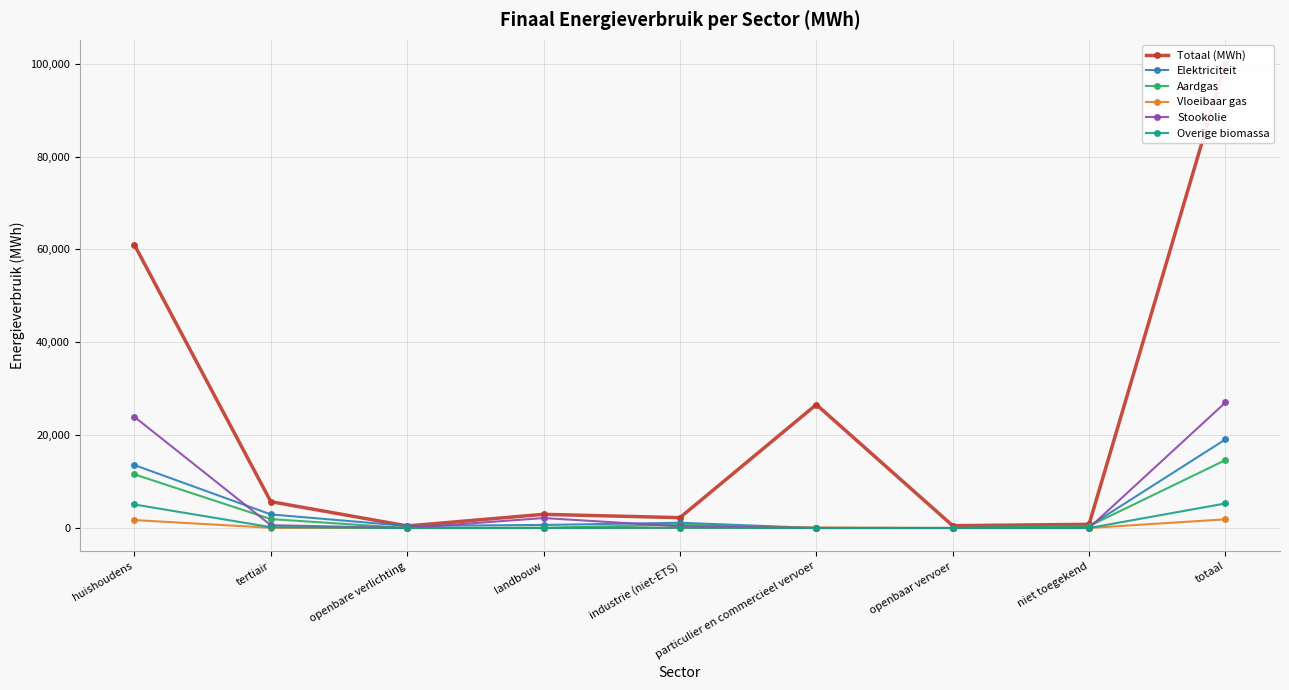

Which series has the largest range (max minus min)?

Totaal (MWh)